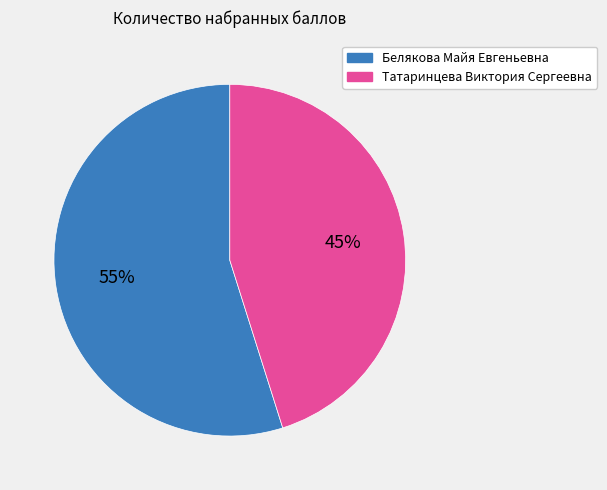

Rank the categories by value from lowest to highest.

Татаринцева Виктория Сергеевна, Белякова Майя Евгеньевна